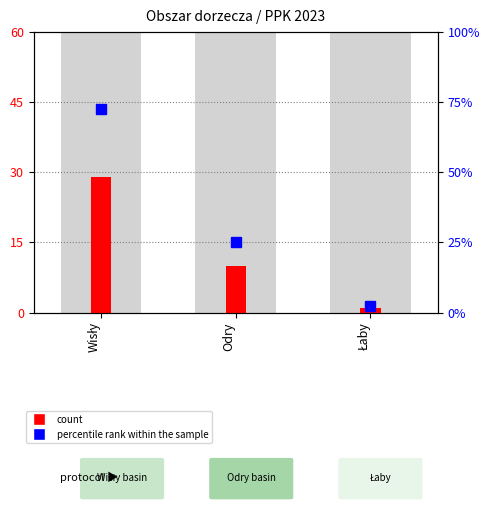

At Odry, list the series in order from smallest to largest.

count, percentile rank within the sample